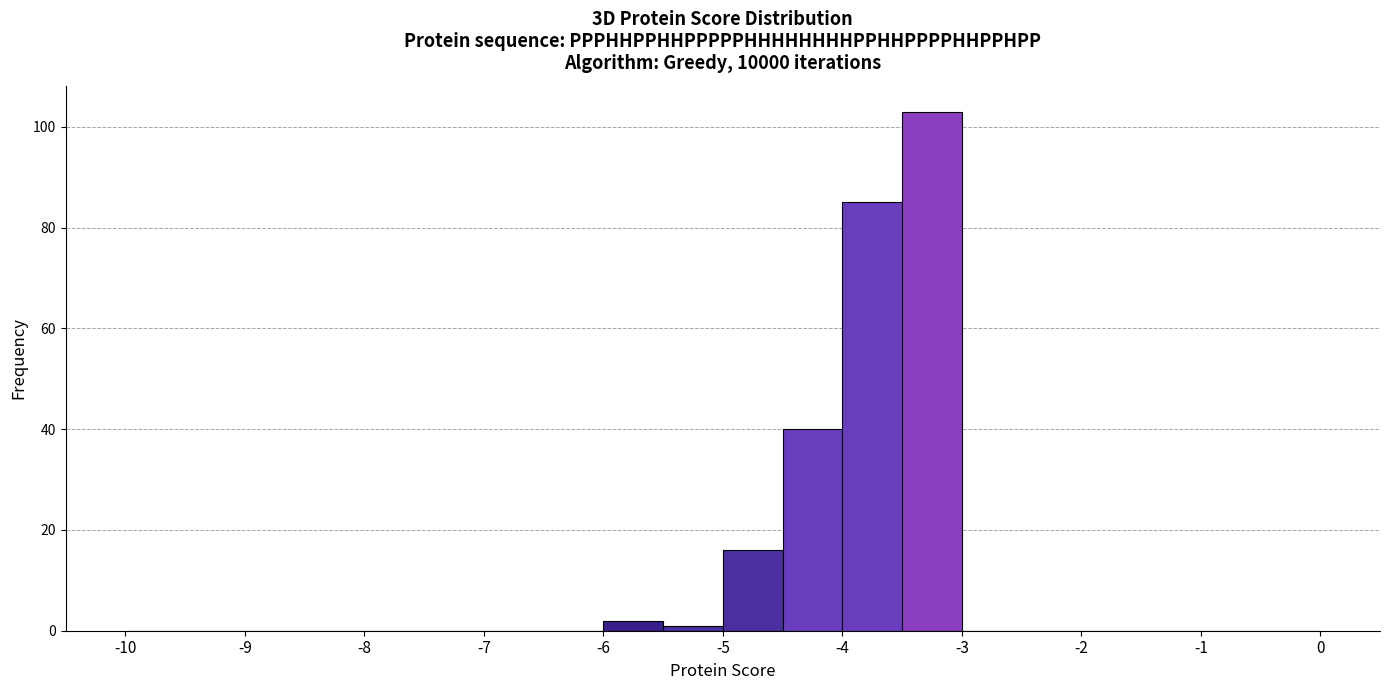

Over which range of the x-axis is the bar tallest?

-3.5 to -3.0